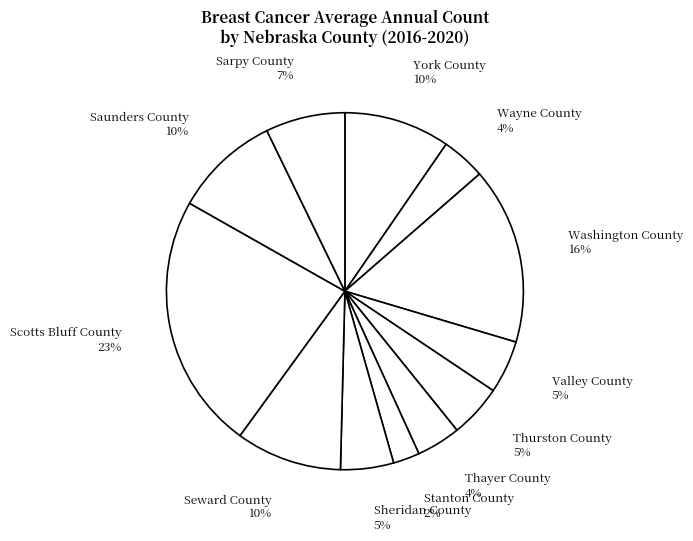

Which has a higher value, Sarpy County or York County?

York County